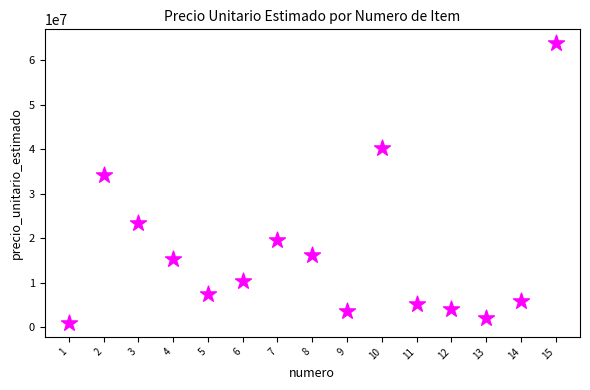

What Y value in the scatter plot is closest to 32383180?

34228348